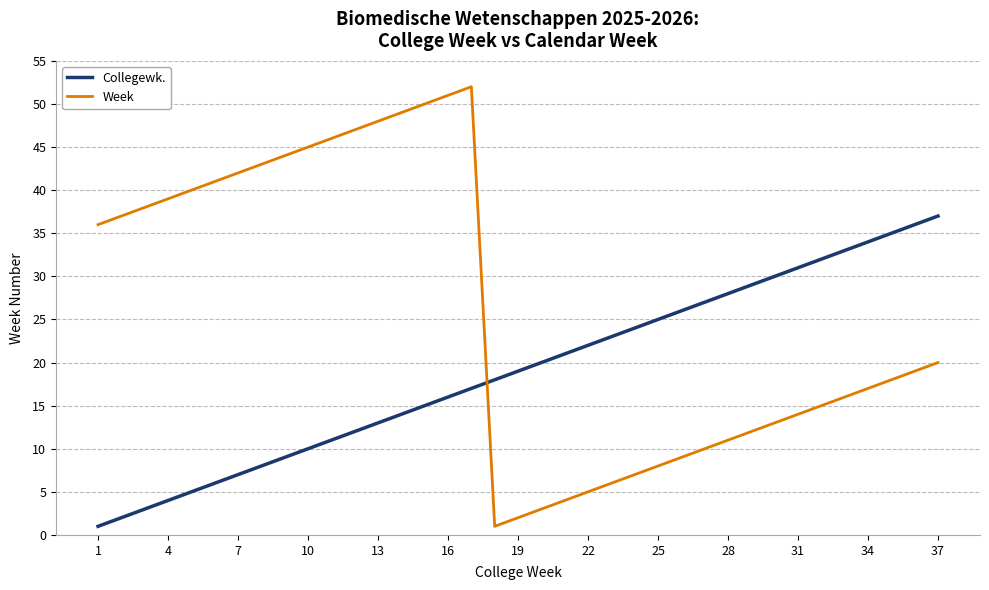

Which series has the largest total across all categories?

Week